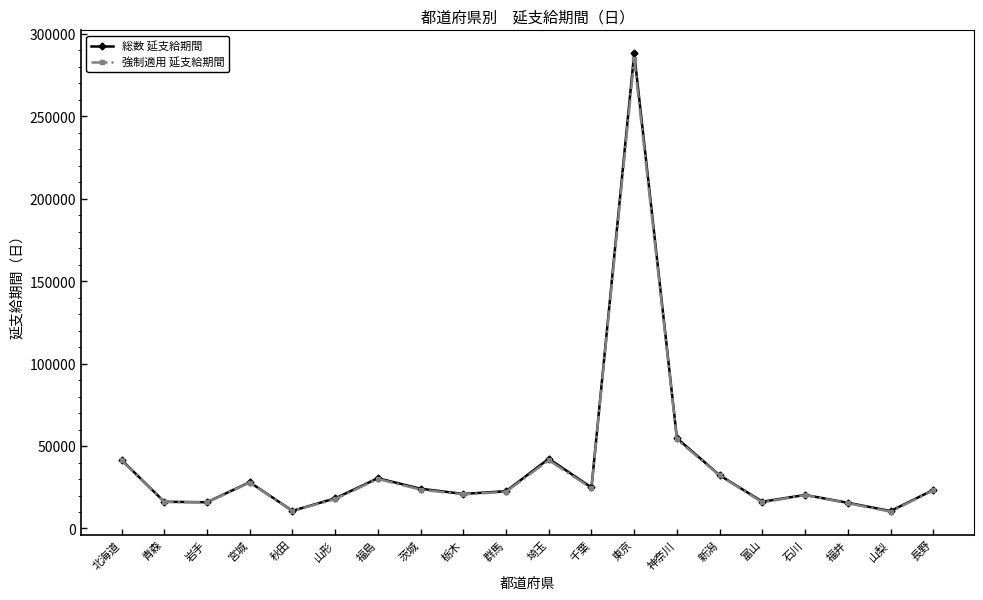

What is the maximum value shown in the chart?

288255